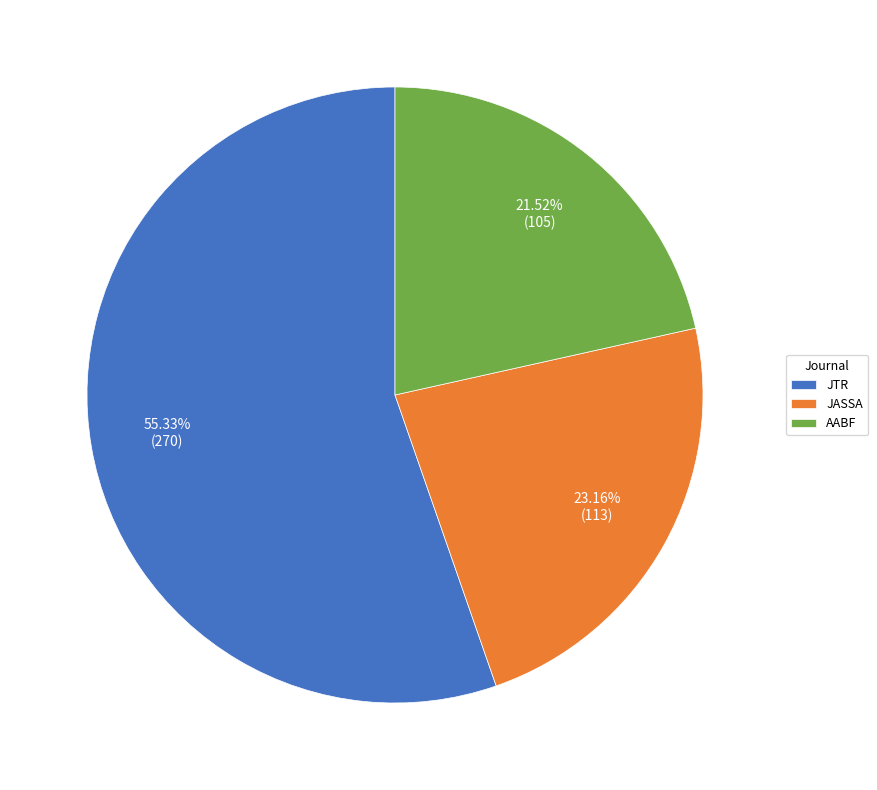

Combined, do JTR and AABF account for over 50%?

Yes